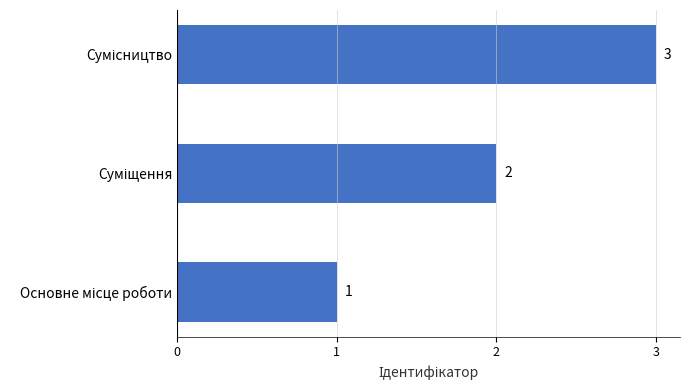

What is the maximum value shown in the chart?

3